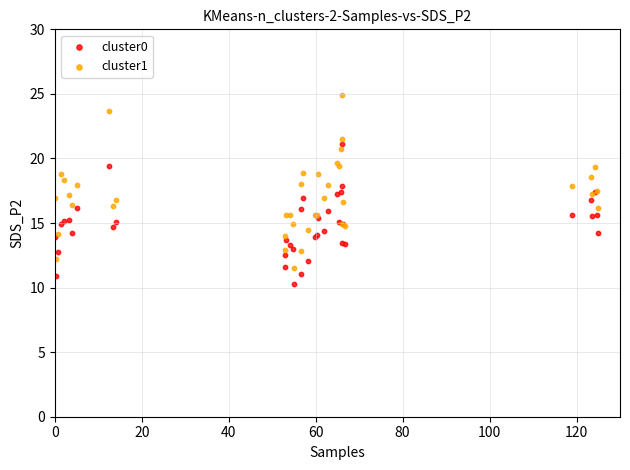

Which series reaches the minimum Y coordinate?

cluster0